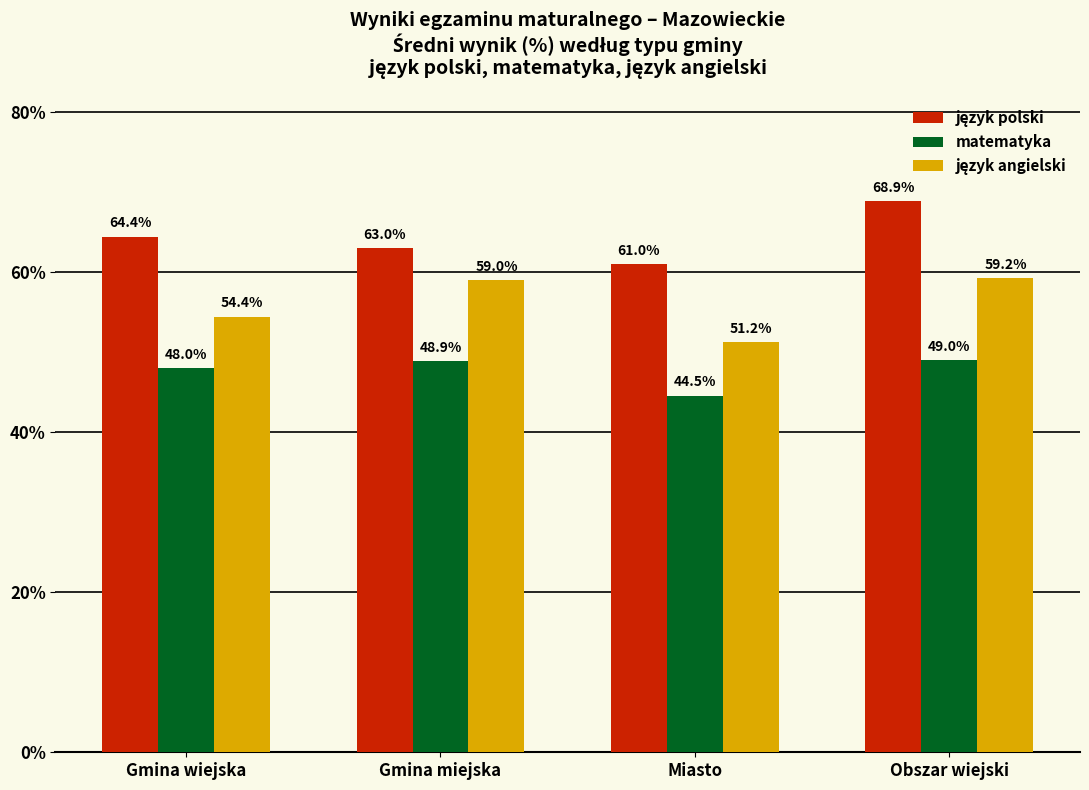

What is the spread (max minus min) of values at Gmina miejska?

14.1